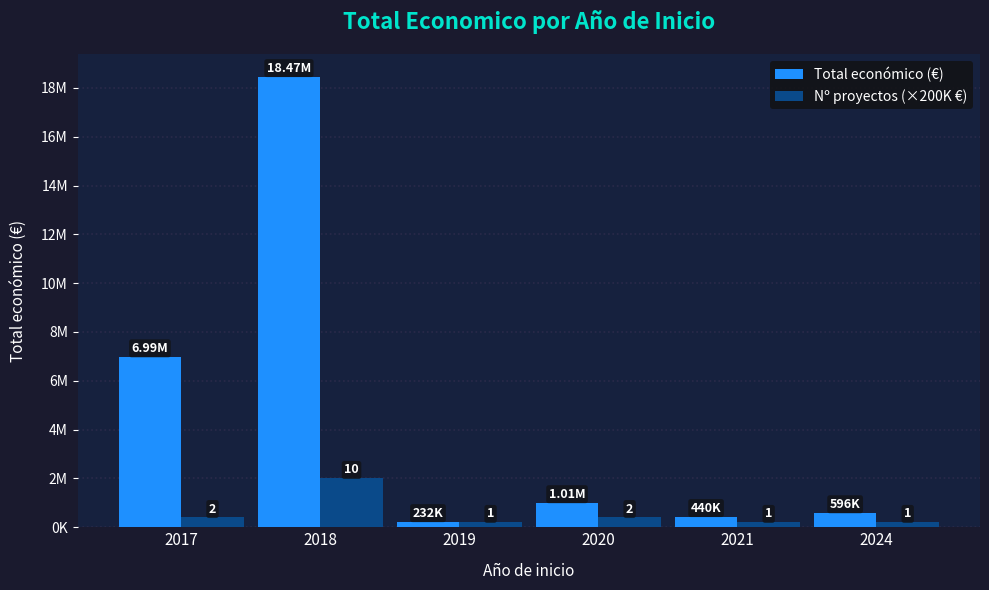

At how many categories does at least one series exceed 16828186?

1